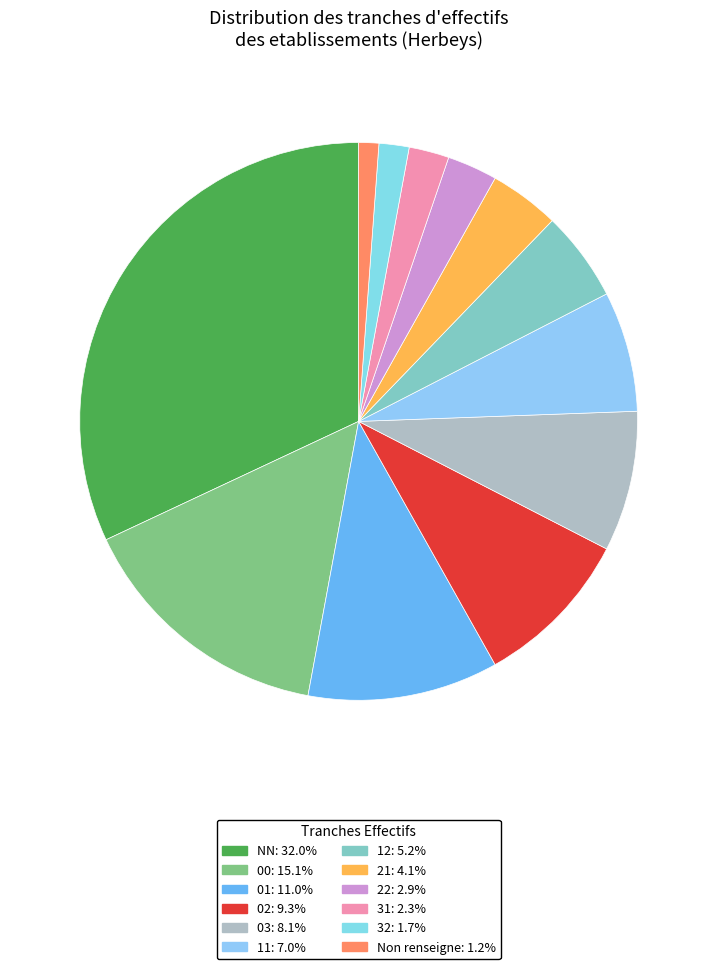

Count the number of slices in the pie.

12